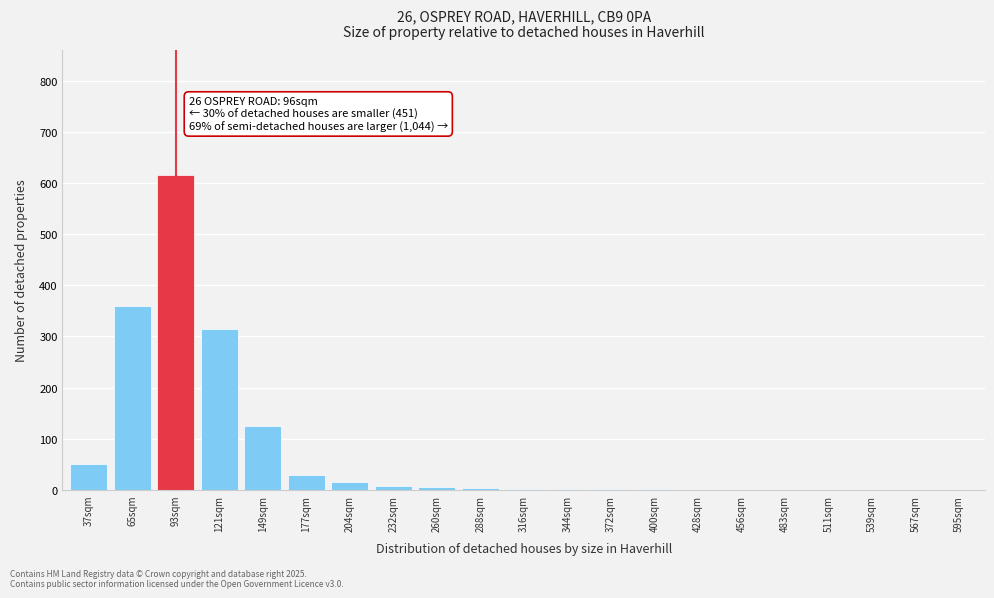

What is the change in value from 93sqm to 149sqm?

-490